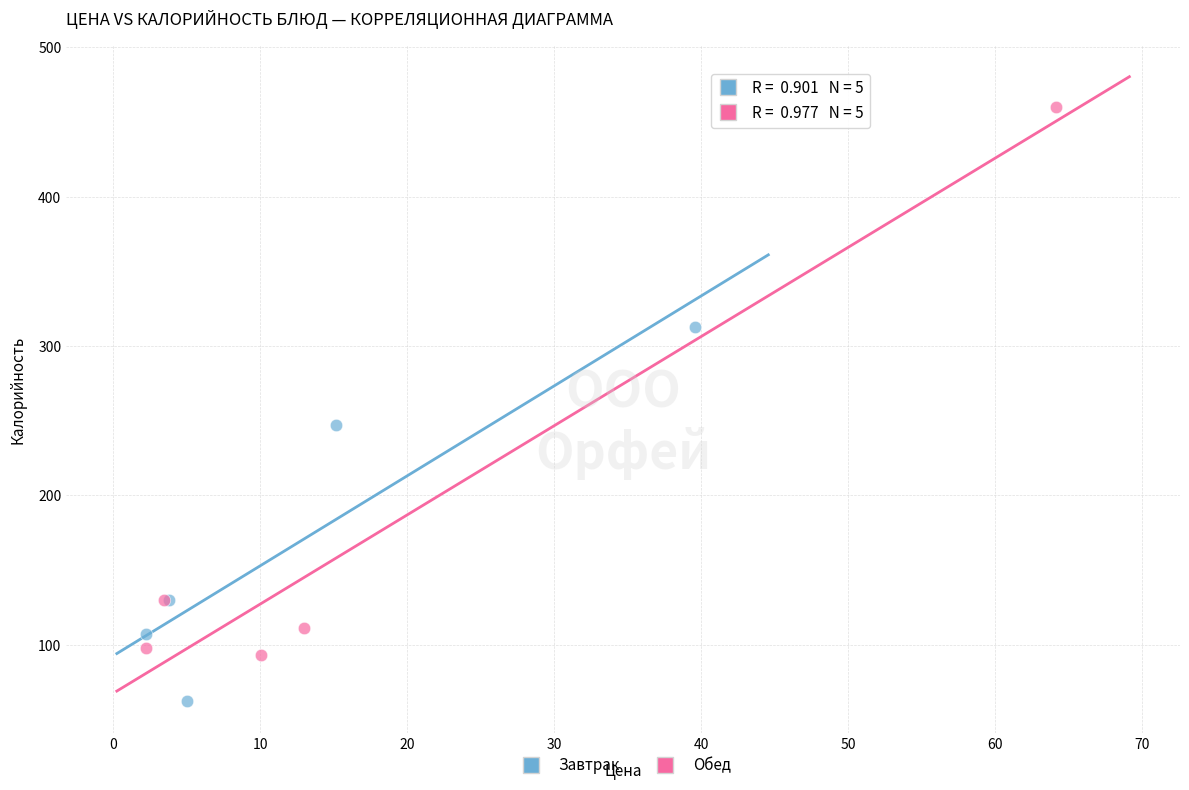

Which series contains the highest Y value?

Обед